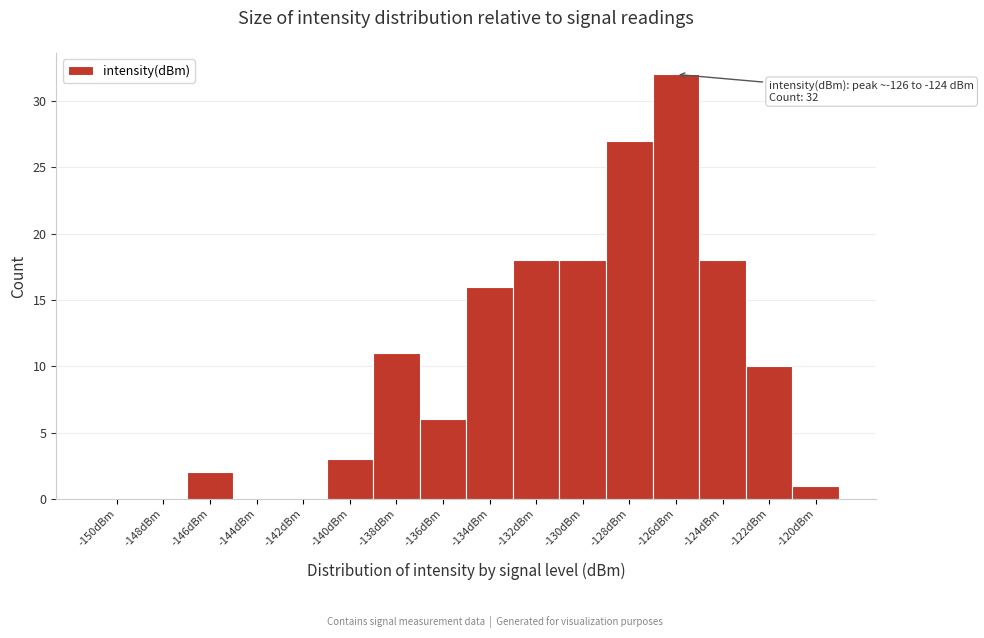

Reading left to right, list all the values displayed in this chart.

-150dBm=0	-148dBm=0	-146dBm=2	-144dBm=0	-142dBm=0	-140dBm=3	-138dBm=11	-136dBm=6	-134dBm=16	-132dBm=18	-130dBm=18	-128dBm=27	-126dBm=32	-124dBm=18	-122dBm=10	-120dBm=1